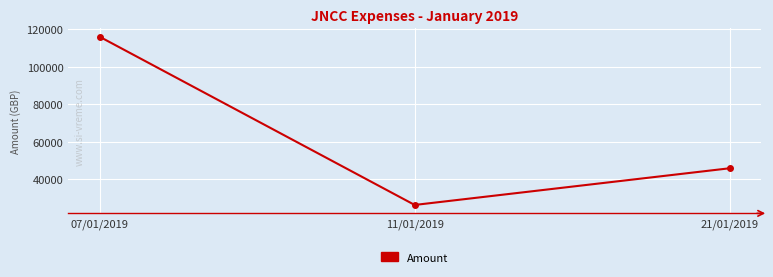

List the labels in order of value, largest first.

07/01/2019, 21/01/2019, 11/01/2019